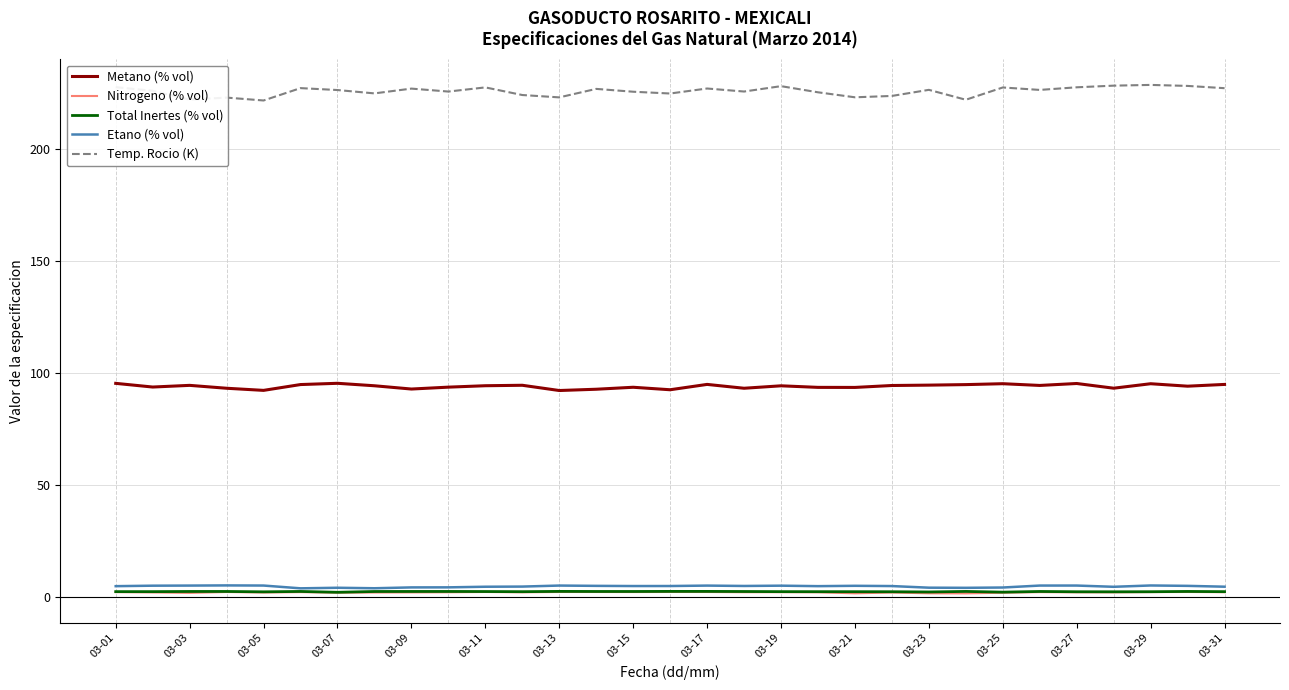

True or false: Metano (% vol) and Total Inertes (% vol) intersect in this chart.

False